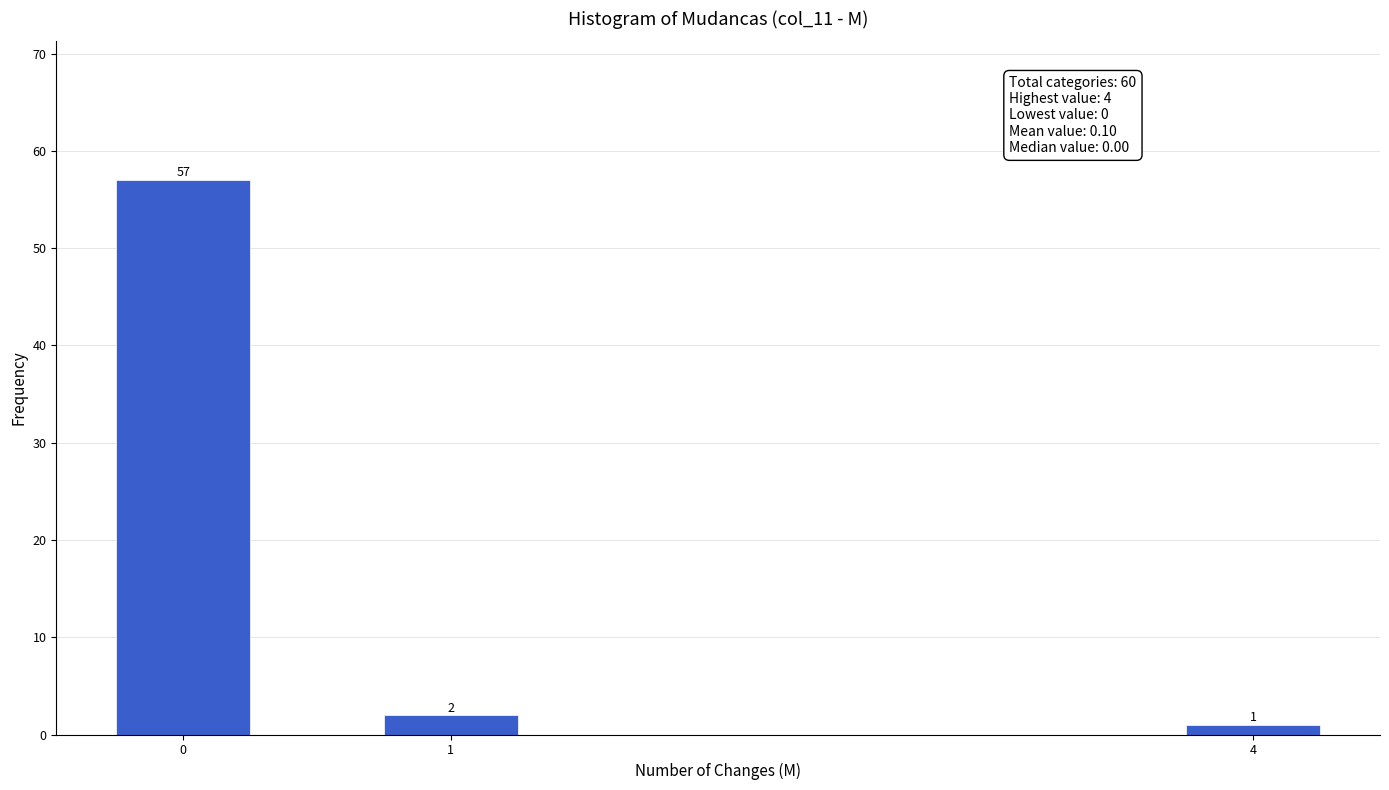

Reading right to left, list all the values displayed in this chart.

1	2	57